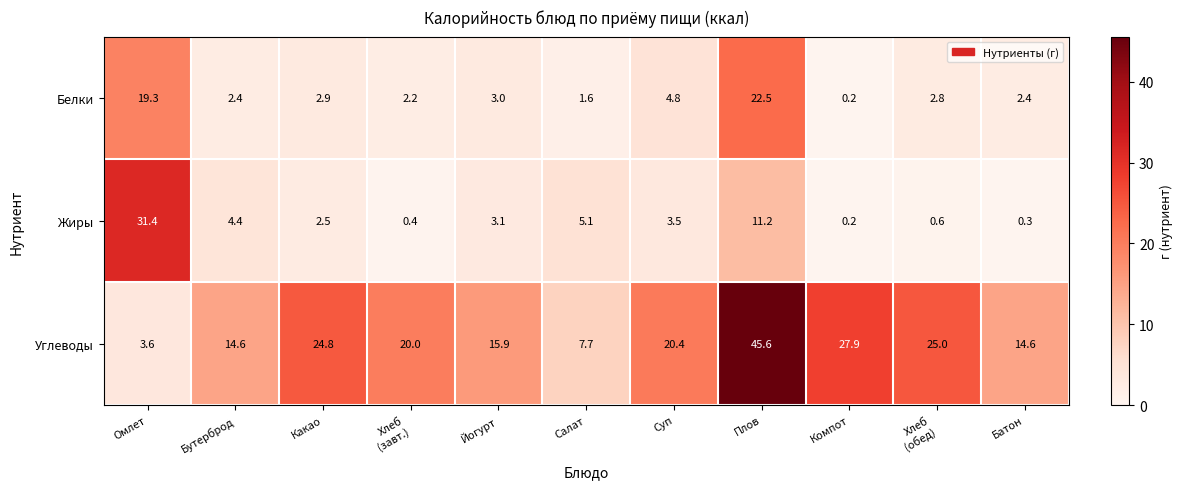

At which category is the sum across all series the highest?

Плов